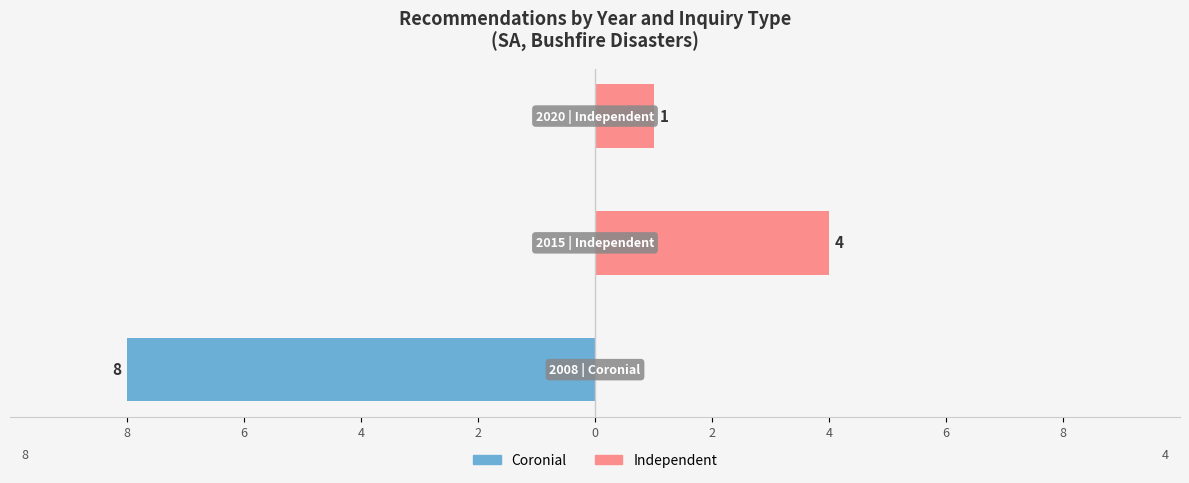

What value does the Independent series have at 4?

1